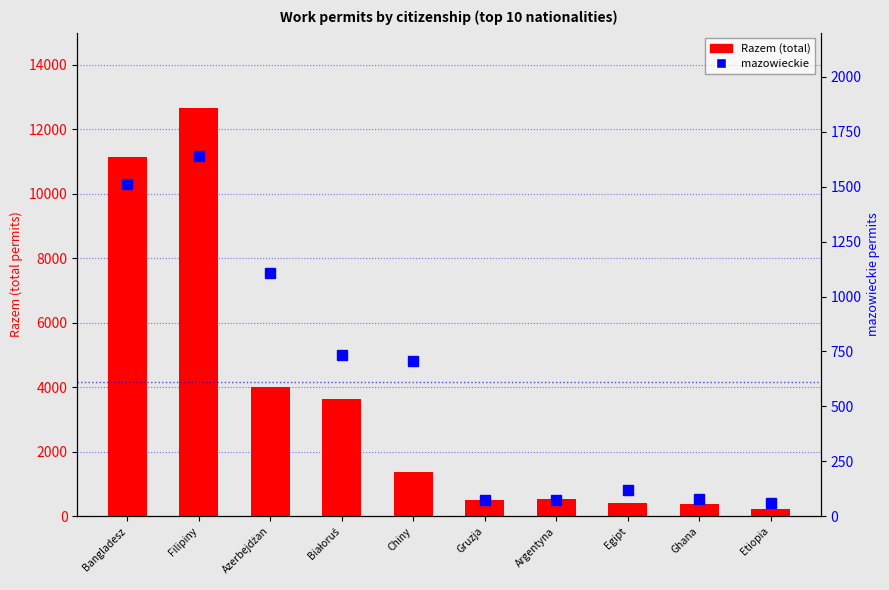

What position from the left is Bangladesz?

1